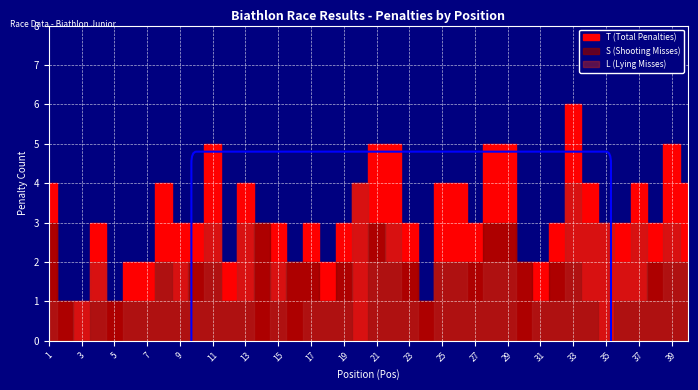

At which category does L reach its first local peak?

4